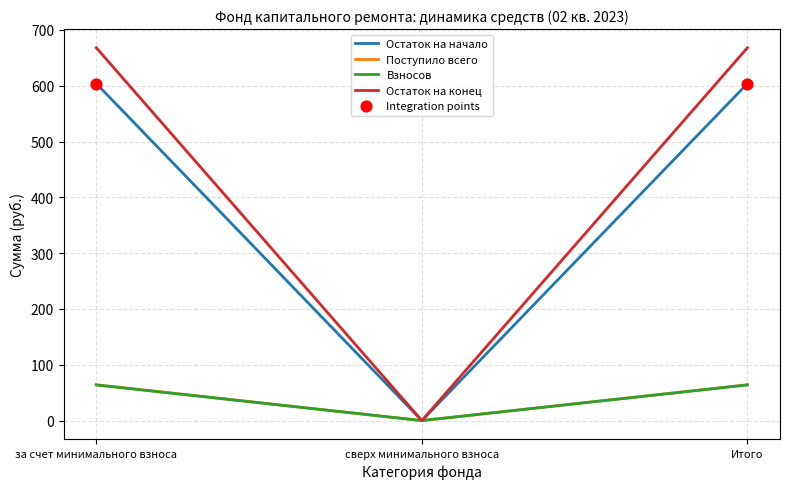

Which series changed the most between за счет минимального взноса and сверх минимального взноса?

Остаток на конец